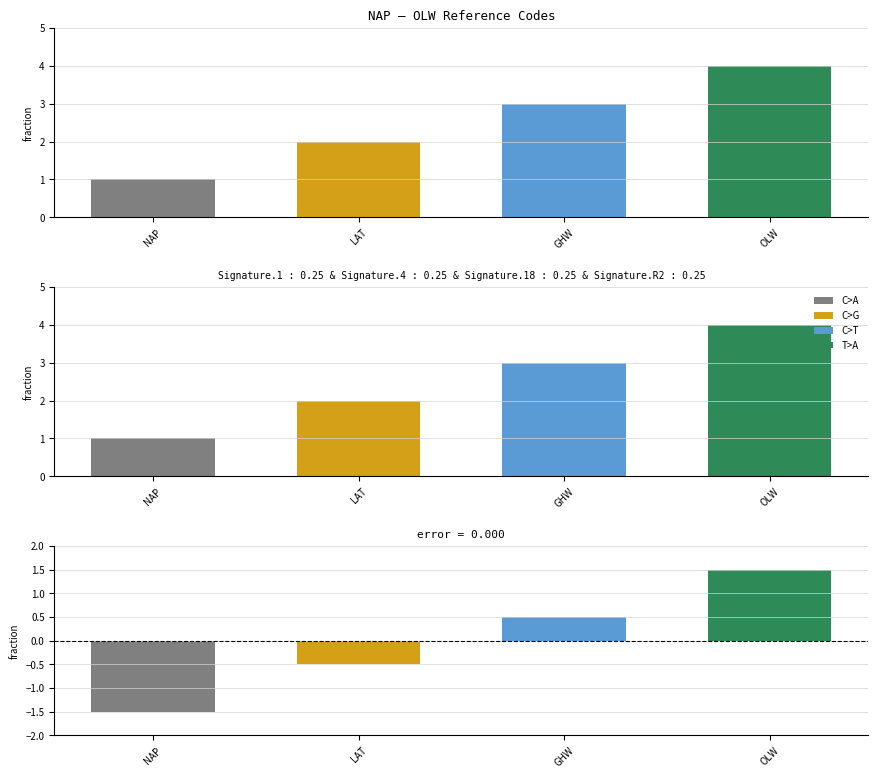

Reading left to right, what are all the values shown in this chart?

NAP=1	LAT=2	GHW=3	OLW=4